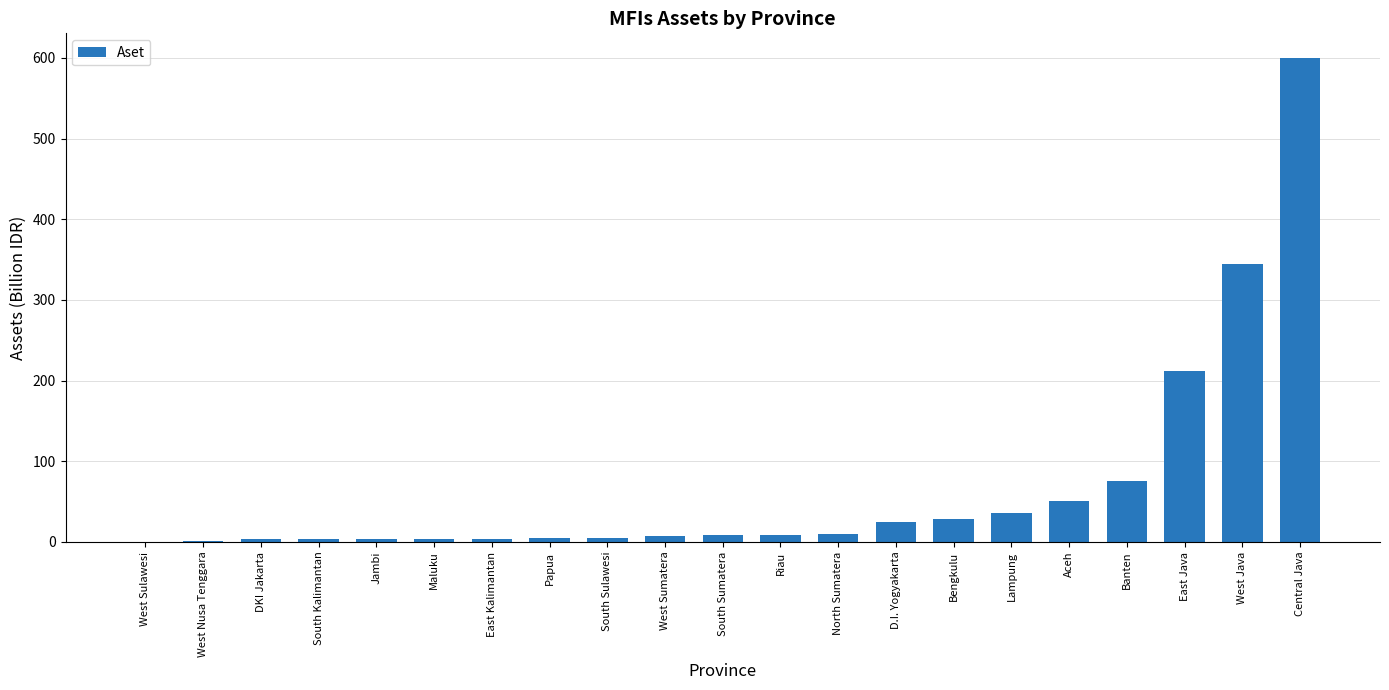

What is the maximum value shown in the chart?

600.4